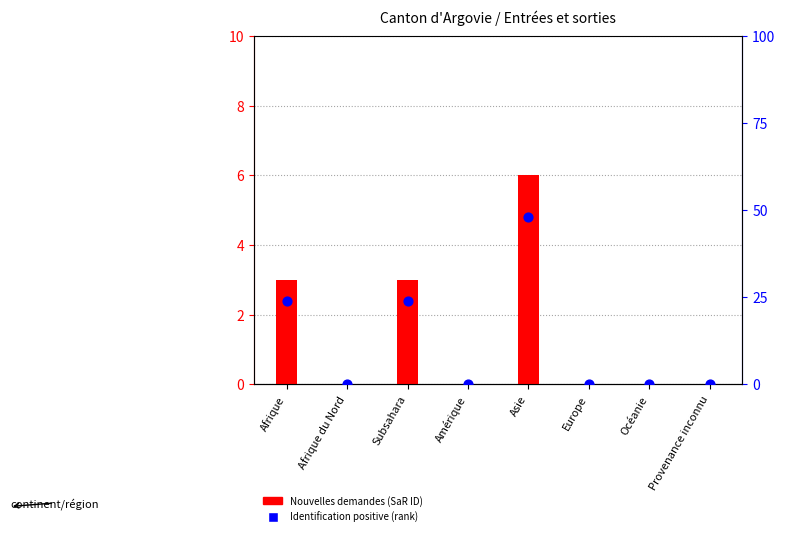

Is the value of Nouvelles demandes (SaR ID) at Afrique greater than the value of Identification positive (rank) at Provenance inconnu?

Yes